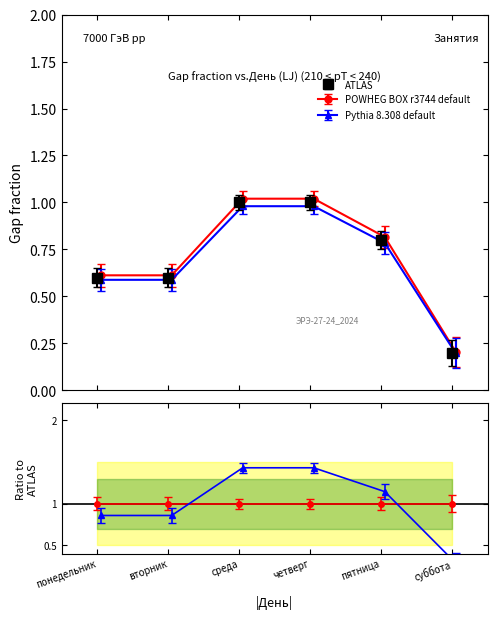

True or false: Занятие 3 has a value of 1 at четверг.

False